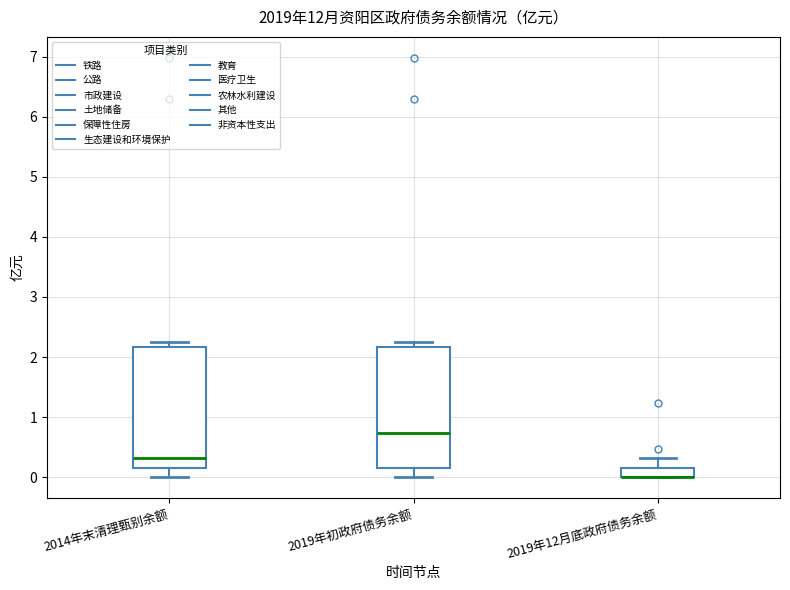

Reading left to right, transcribe this box plot: for each box, give where its median line is, the range the box spans, and where its two whiskers end, as read against the y-axis. The values are not printed on the chart, so give them approximately, as read against the axis.

2014年末清理甄别余额: median 0.3, box 0.2 to 2.2, whiskers 0.0 to 2.3
2019年初政府债务余额: median 0.7, box 0.2 to 2.2, whiskers 0.0 to 2.3
2019年12月底政府债务余额: median 0.0 (drawn on the box's lower edge), box 0.0 to 0.2, whiskers 0.0 to 0.3